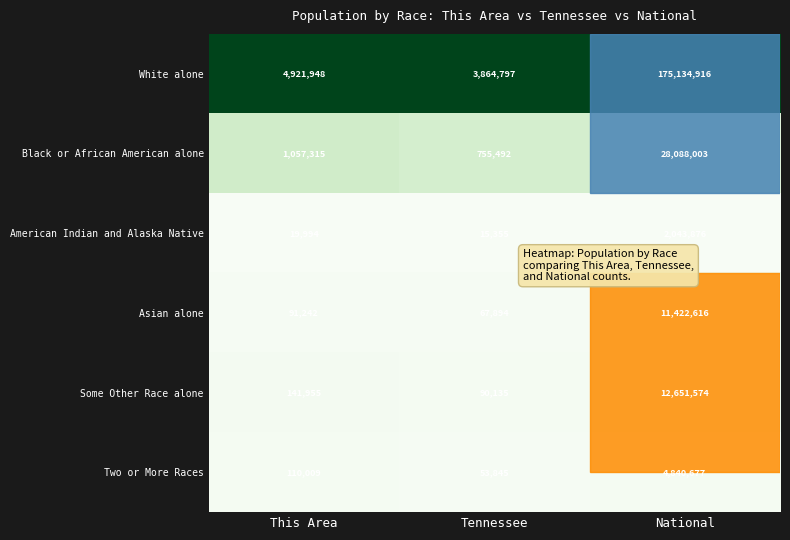

Where is Asian alone nearest to the value 5745255?

This Area